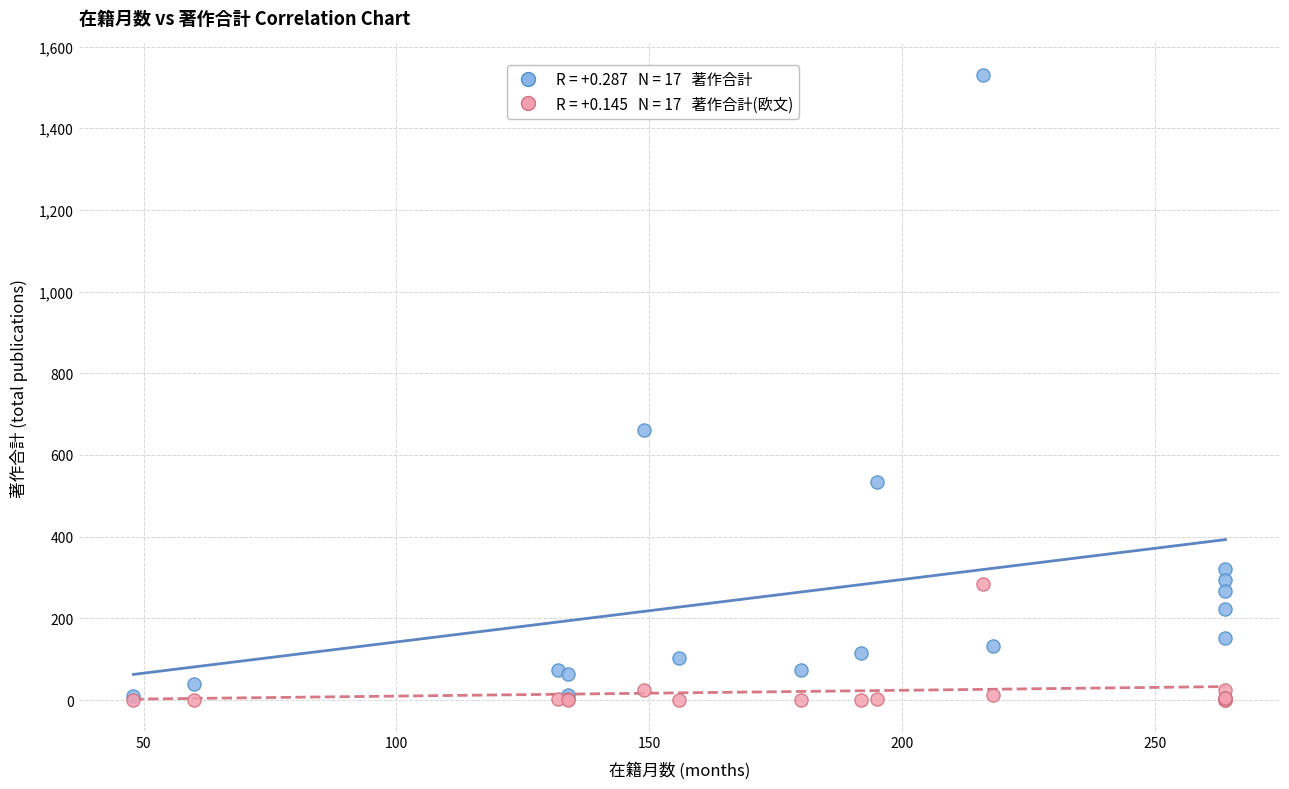

Across all series, what Y value is closest to 765?

661